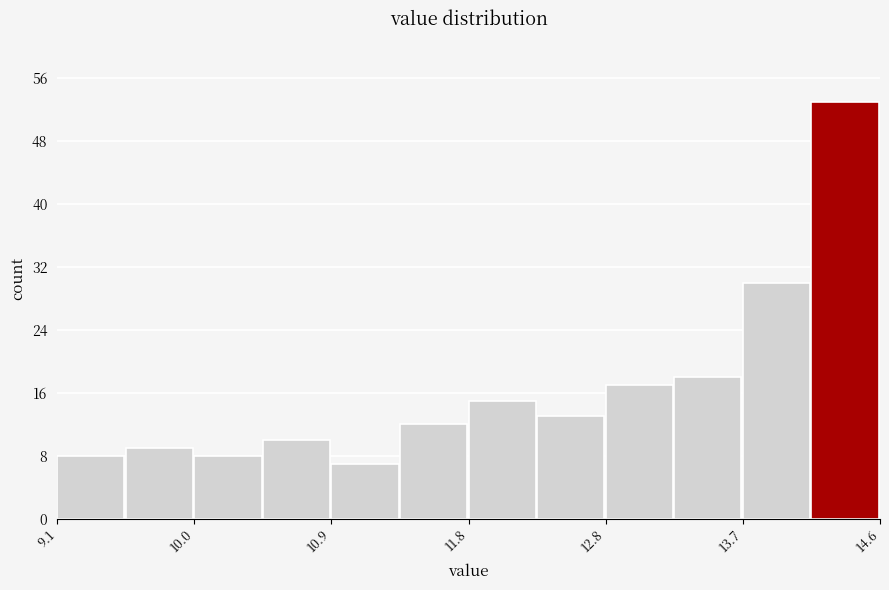

How tall is the bar that spans 9.6 to 10.0 on the x-axis? Neither the bar edges nor the heights are printed on the chart, so give them approximately, as read against the axes.

9